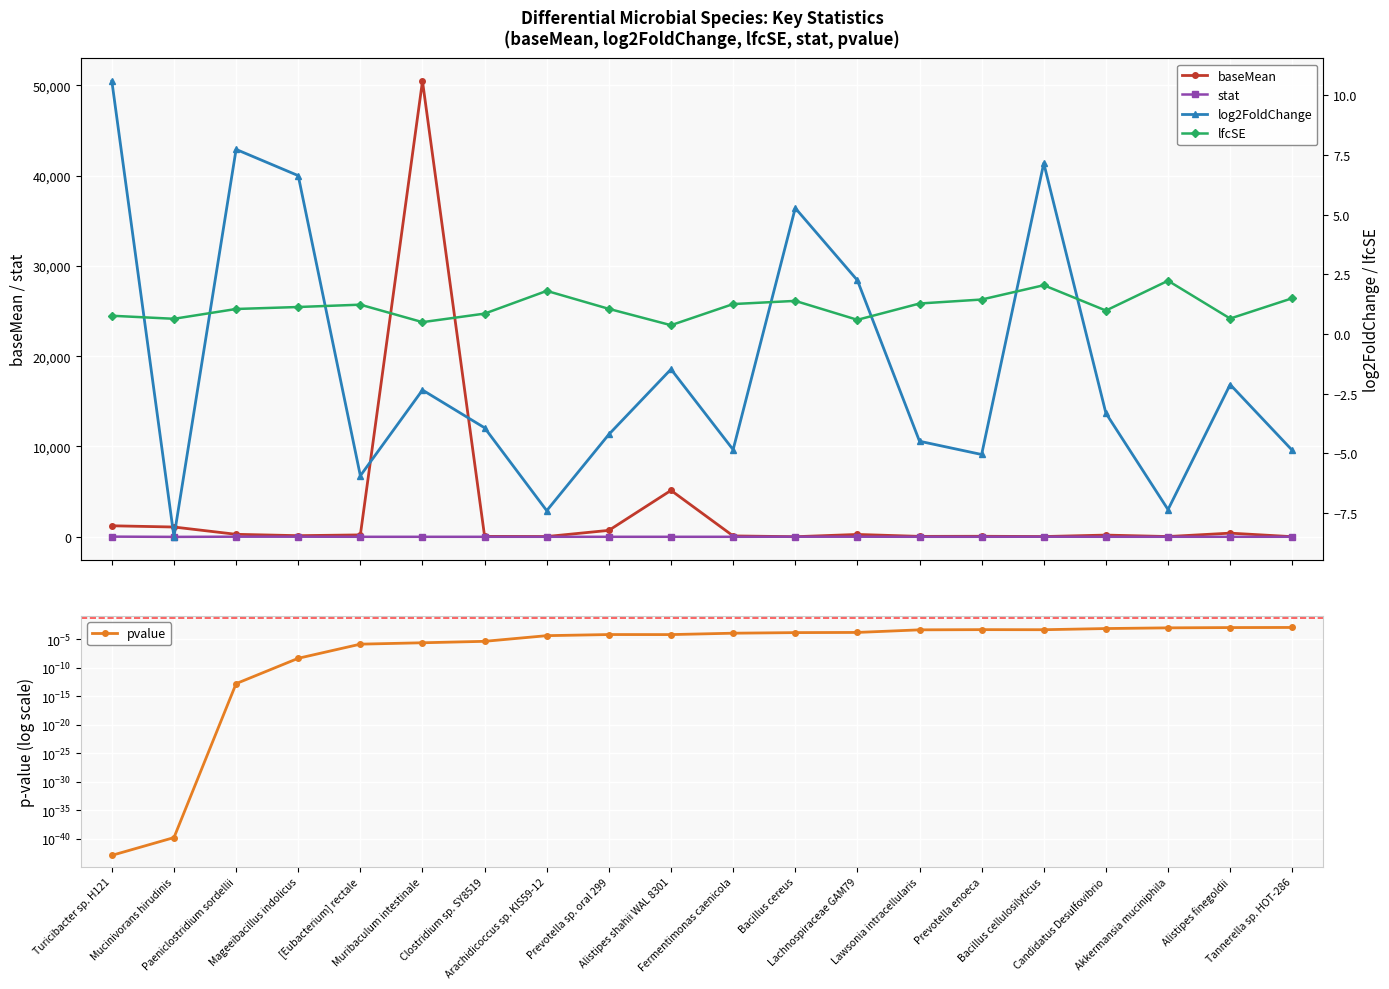

Reading right to left, transcribe all the data shown in this chart.

baseMean: Tannerella sp. HOT-286=8.4	Alistipes finegoldii=401.3	Akkermansia muciniphila=24.0	Candidatus Desulfovibrio=185.7	Bacillus cellulosilyticus=23.9	Prevotella enoeca=53.2	Lawsonia intracellularis=42.3	Lachnospiraceae GAM79=256.3	Bacillus cereus=5.3	Fermentimonas caenicola=92.9	Alistipes shahii WAL 8301=5134.7	Prevotella sp. oral 299=708.1	Arachidicoccus sp. KIS59-12=25.0	Clostridium sp. SY8519=41.9	Muribaculum intestinale=50470.4	[Eubacterium] rectale=204.7	Mageeibacillus indolicus=120.1	Paeniclostridium sordellii=270.7	Mucinivorans hirudinis=1078.4	Turicibacter sp. H121=1215.3
stat: Tannerella sp. HOT-286=-3.3	Alistipes finegoldii=-3.3	Akkermansia muciniphila=-3.3	Candidatus Desulfovibrio=-3.4	Bacillus cellulosilyticus=3.5	Prevotella enoeca=-3.5	Lawsonia intracellularis=-3.5	Lachnospiraceae GAM79=3.8	Bacillus cereus=3.8	Fermentimonas caenicola=-3.9	Alistipes shahii WAL 8301=-4.0	Prevotella sp. oral 299=-4.0	Arachidicoccus sp. KIS59-12=-4.1	Clostridium sp. SY8519=-4.6	Muribaculum intestinale=-4.7	[Eubacterium] rectale=-4.8	Mageeibacillus indolicus=5.9	Paeniclostridium sordellii=7.4	Mucinivorans hirudinis=-13.3	Turicibacter sp. H121=13.8
pvalue: Tannerella sp. HOT-286=0.0	Alistipes finegoldii=0.0	Akkermansia muciniphila=0.0	Candidatus Desulfovibrio=0.0	Bacillus cellulosilyticus=0.0	Prevotella enoeca=0.0	Lawsonia intracellularis=0.0	Lachnospiraceae GAM79=0.0	Bacillus cereus=0.0	Fermentimonas caenicola=0.0	Alistipes shahii WAL 8301=0.0	Prevotella sp. oral 299=0.0	Arachidicoccus sp. KIS59-12=0.0	Clostridium sp. SY8519=0.0	Muribaculum intestinale=0.0	[Eubacterium] rectale=0.0	Mageeibacillus indolicus=0.0	Paeniclostridium sordellii=0.0	Mucinivorans hirudinis=0.0	Turicibacter sp. H121=0.0
log2FoldChange: Tannerella sp. HOT-286=-4.9	Alistipes finegoldii=-2.1	Akkermansia muciniphila=-7.4	Candidatus Desulfovibrio=-3.3	Bacillus cellulosilyticus=7.2	Prevotella enoeca=-5.0	Lawsonia intracellularis=-4.5	Lachnospiraceae GAM79=2.3	Bacillus cereus=5.3	Fermentimonas caenicola=-4.8	Alistipes shahii WAL 8301=-1.5	Prevotella sp. oral 299=-4.2	Arachidicoccus sp. KIS59-12=-7.4	Clostridium sp. SY8519=-3.9	Muribaculum intestinale=-2.3	[Eubacterium] rectale=-5.9	Mageeibacillus indolicus=6.6	Paeniclostridium sordellii=7.7	Mucinivorans hirudinis=-8.5	Turicibacter sp. H121=10.6
lfcSE: Tannerella sp. HOT-286=1.5	Alistipes finegoldii=0.6	Akkermansia muciniphila=2.2	Candidatus Desulfovibrio=1.0	Bacillus cellulosilyticus=2.0	Prevotella enoeca=1.4	Lawsonia intracellularis=1.3	Lachnospiraceae GAM79=0.6	Bacillus cereus=1.4	Fermentimonas caenicola=1.3	Alistipes shahii WAL 8301=0.4	Prevotella sp. oral 299=1.1	Arachidicoccus sp. KIS59-12=1.8	Clostridium sp. SY8519=0.9	Muribaculum intestinale=0.5	[Eubacterium] rectale=1.2	Mageeibacillus indolicus=1.1	Paeniclostridium sordellii=1.0	Mucinivorans hirudinis=0.6	Turicibacter sp. H121=0.8